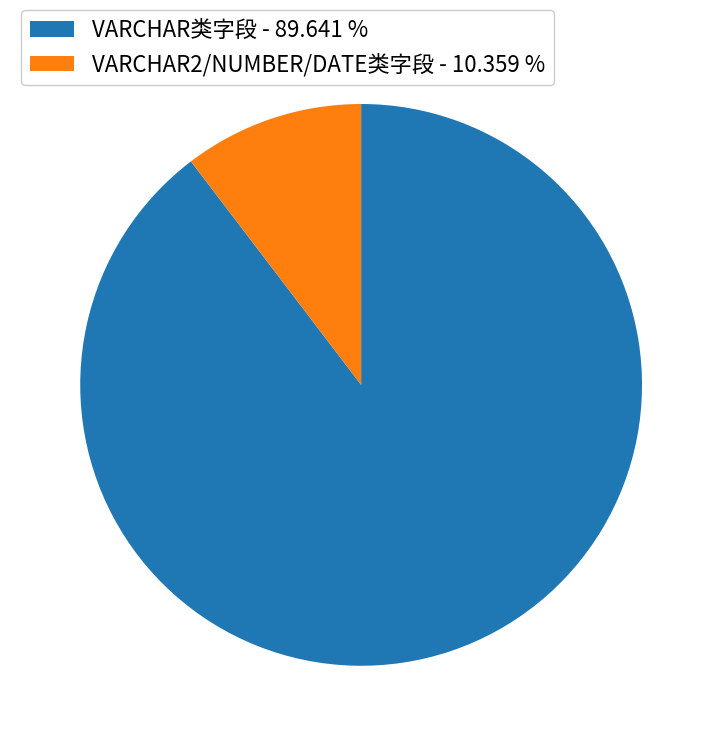

Which category accounts for the majority?

VARCHAR类字段 - 89.641 %